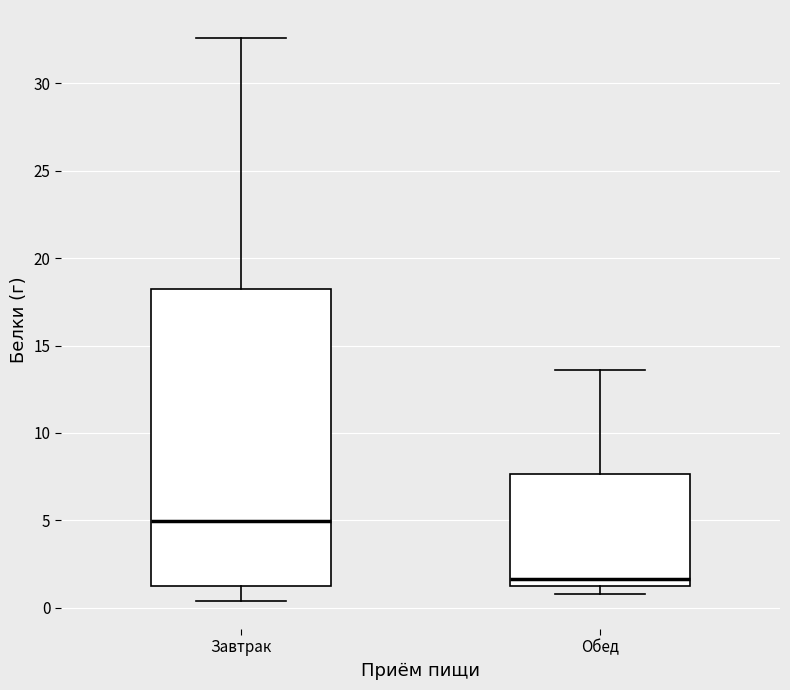

Which box's median line is the lowest?

Обед